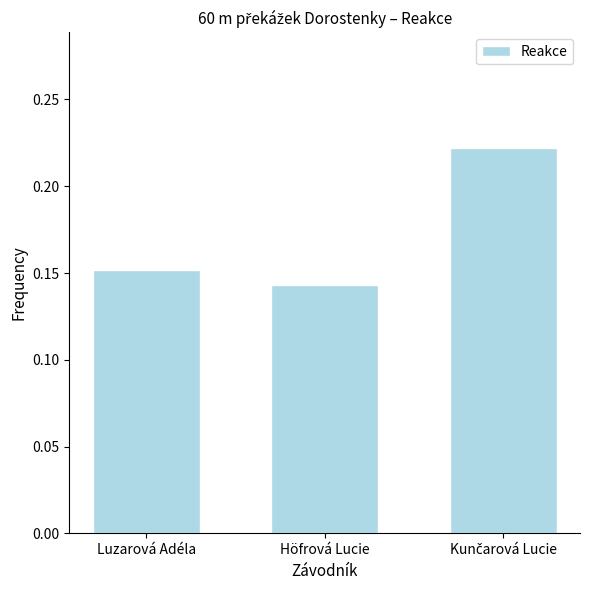

Which label corresponds to the smallest value in the chart?

Höfrová Lucie